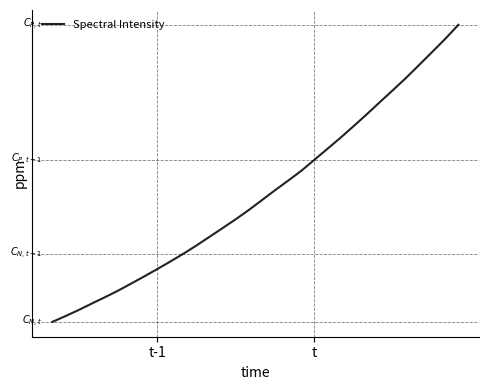

Is this an area chart (filled region under the line)?

No